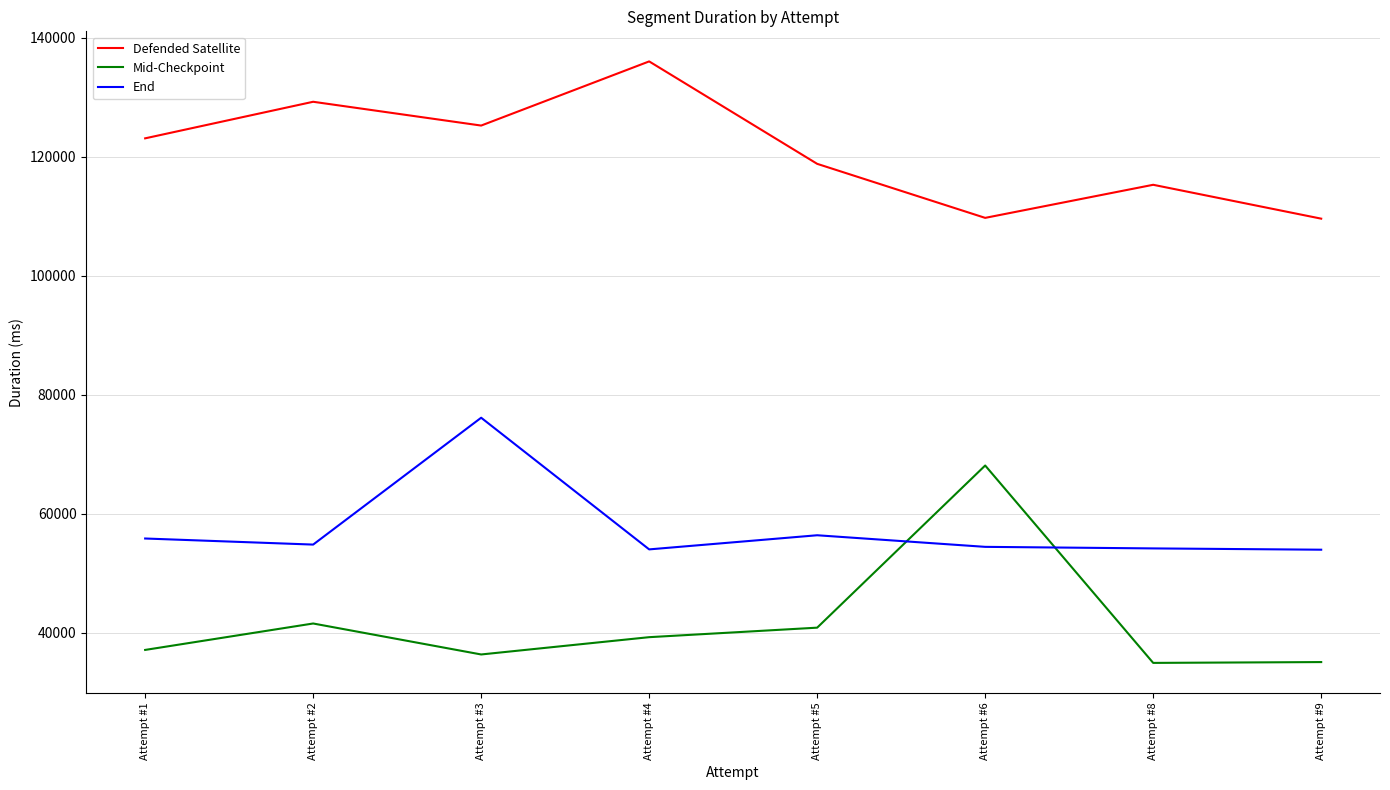

Which series has the largest total across all categories?

Defended Satellite